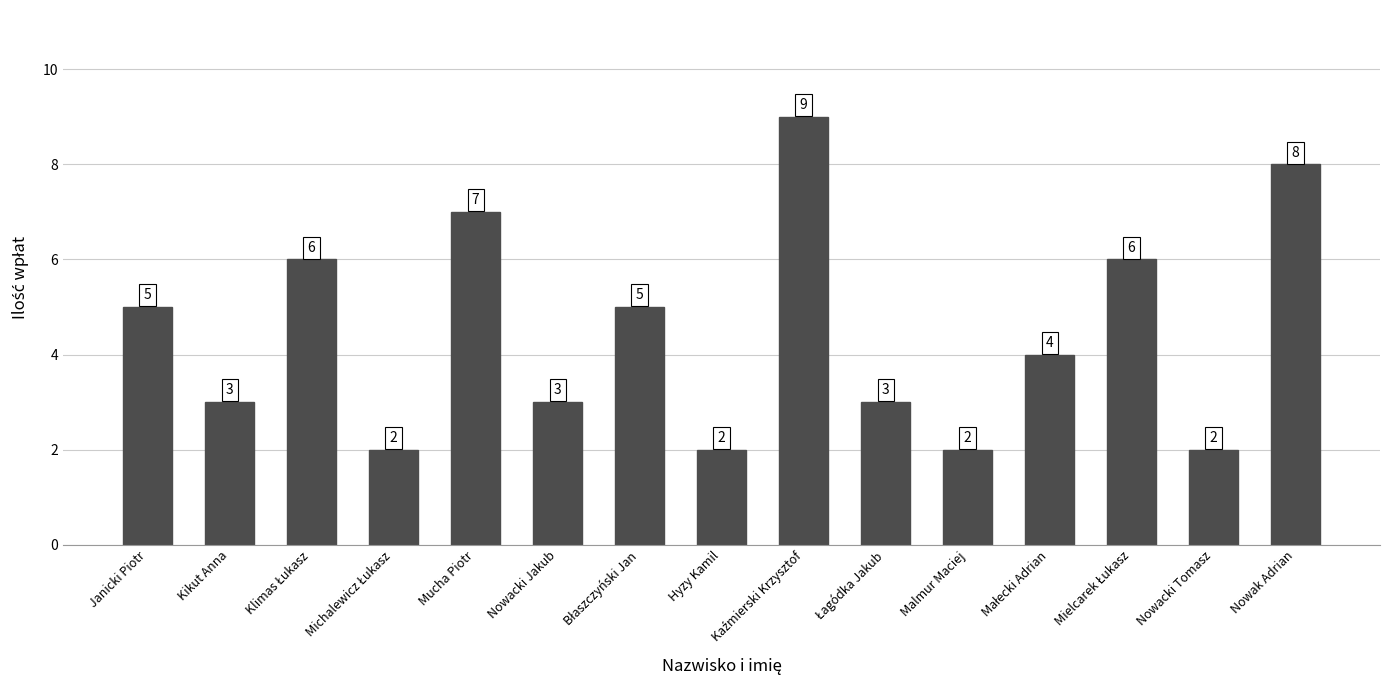

Reading right to left, what are all the values shown in this chart?

8	2	6	4	2	3	9	2	5	3	7	2	6	3	5